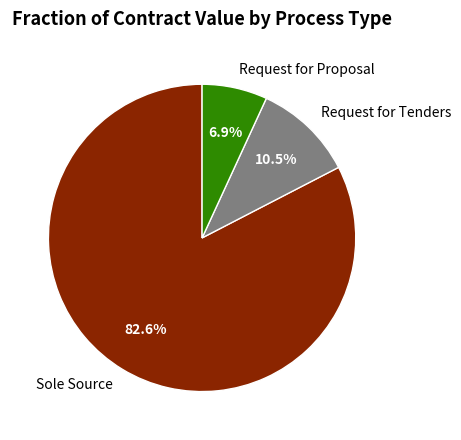

Which slice represents more than half of the pie?

Sole Source